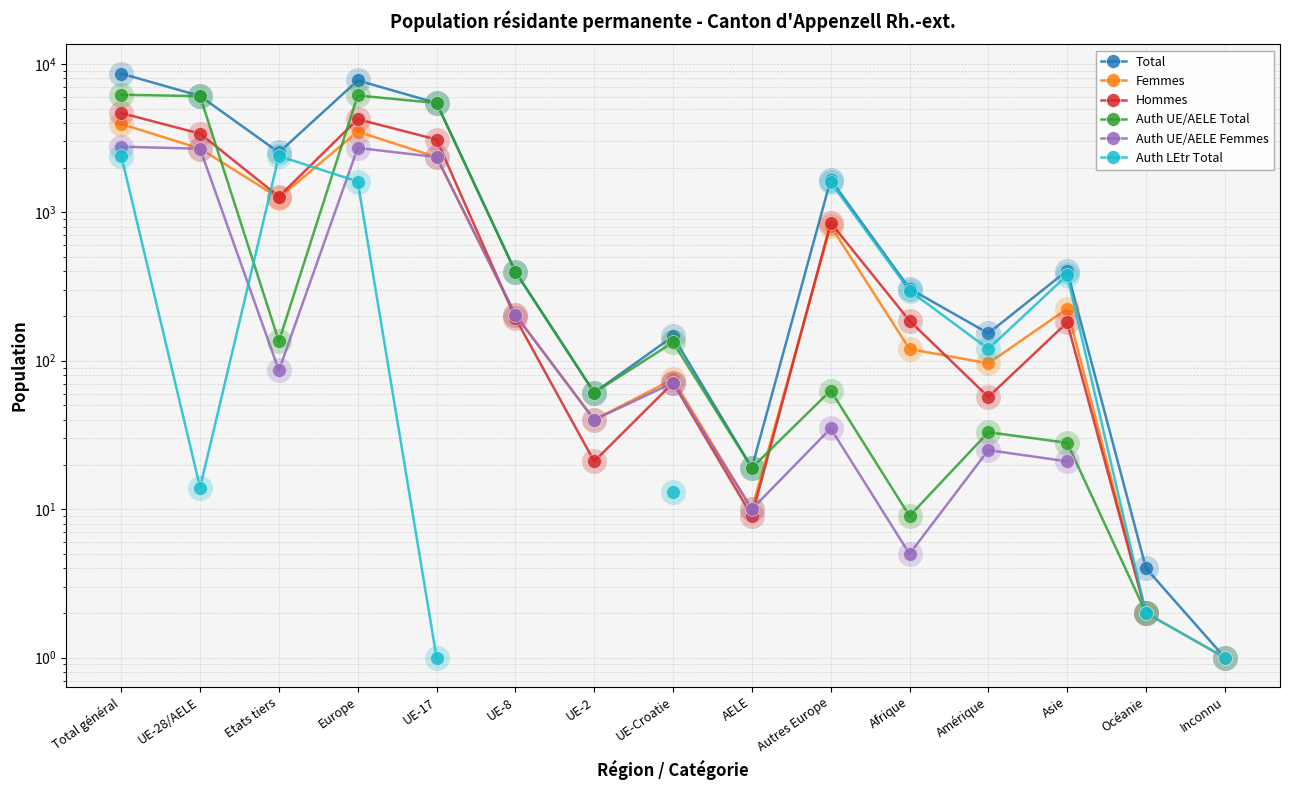

What is the label of the 11th point from the left?

Afrique